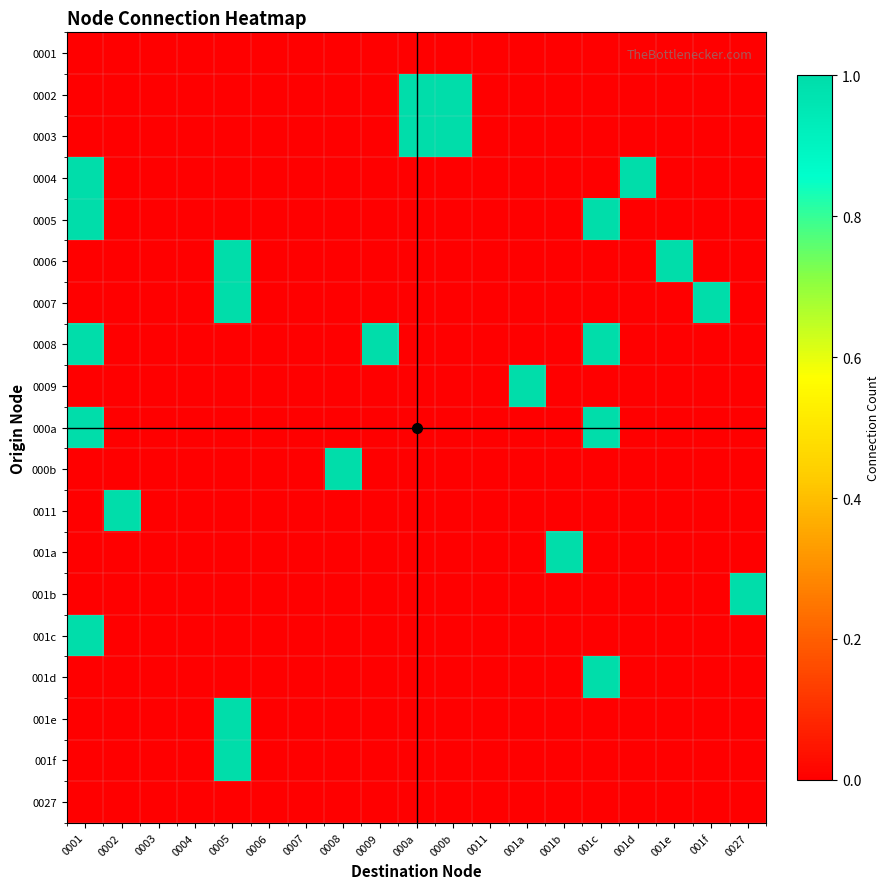

Which series has the largest total across all categories?

0008